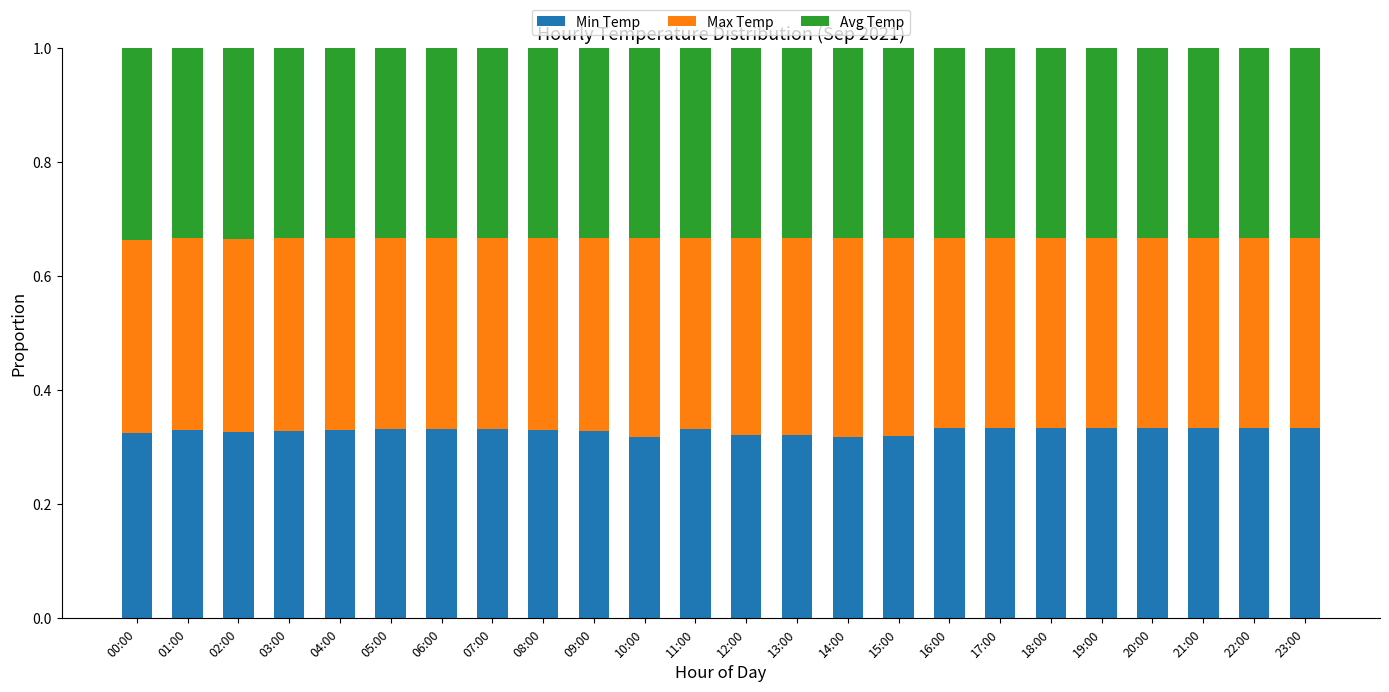

What is the sum of the Min Temp values at 16:00 and 22:00?

0.7